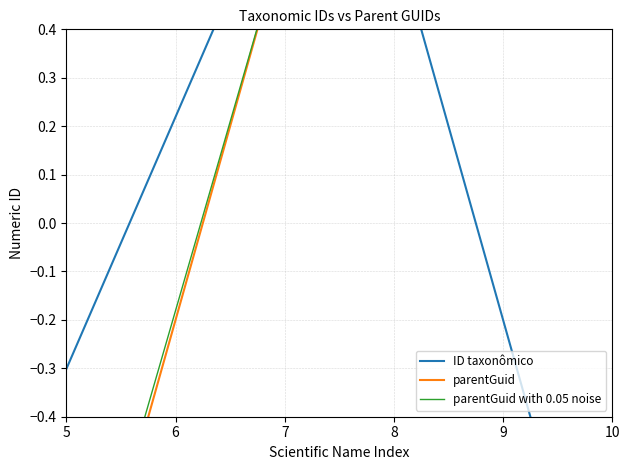

What is the value of the parentGuid point at the 3rd from the left?

1.0